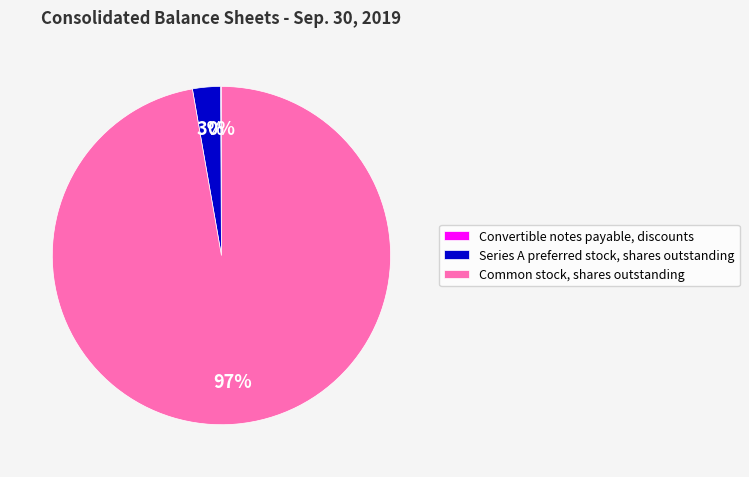

What is the majority slice?

Common stock, shares outstanding